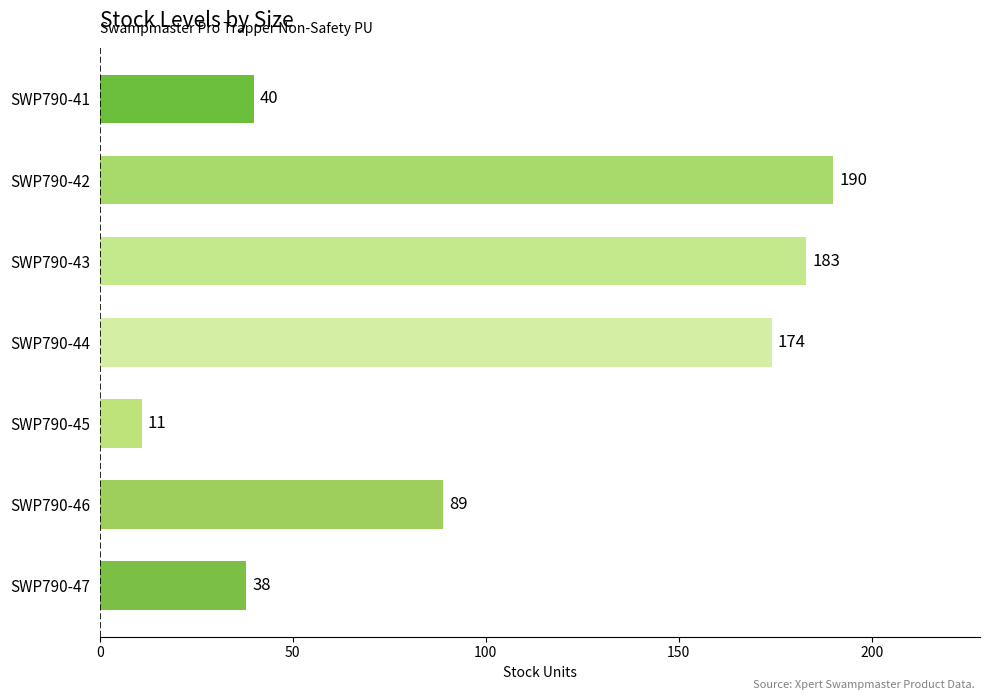

What is the difference between the second highest and minimum values?

172